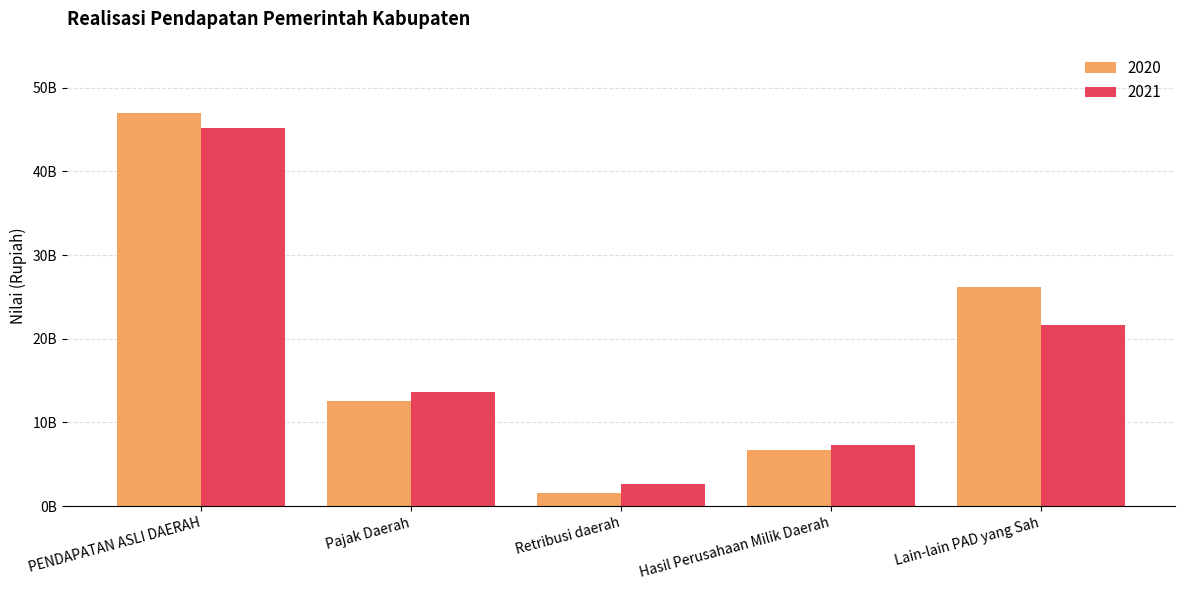

What are all the series names shown in the legend?

2020, 2021